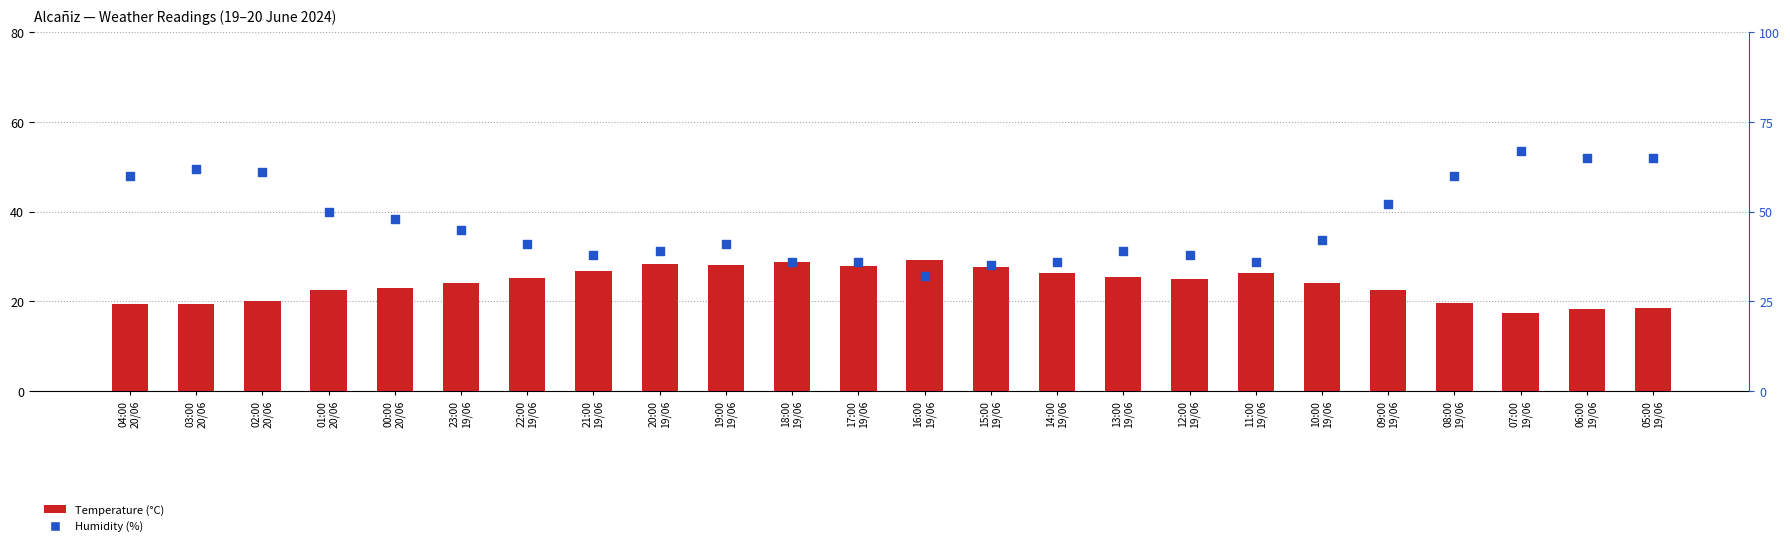

Is the value of Humidity (%) at 09:00
19/06 greater than the value of Temperature (°C) at 20:00
19/06?

Yes